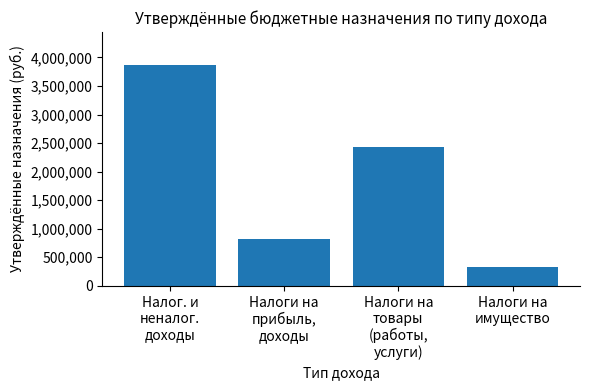

Which has a higher value, Налоги на
товары
(работы,
услуги) or Налоги на
прибыль,
доходы?

Налоги на
товары
(работы,
услуги)